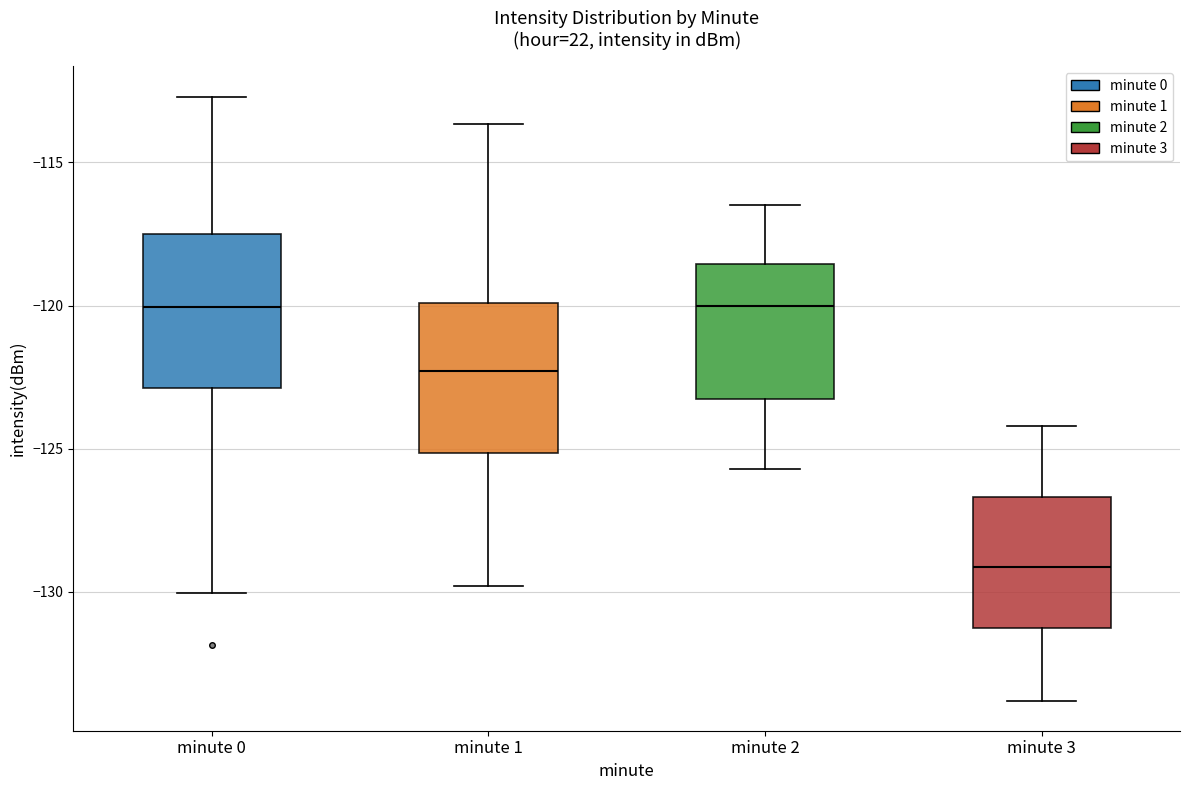

Reading left to right, read every box against the y-axis: the position of its median line, the range the box covers, and the ends of its whiskers. The values are not printed on the chart, so give them approximately, as read against the axis.

minute 0: median -120.0, box -123.0 to -117.5, whiskers -130.0 to -112.5
minute 1: median -122.5, box -125.0 to -120.0, whiskers -130.0 to -113.5
minute 2: median -120.0, box -123.0 to -118.5, whiskers -125.5 to -116.5
minute 3: median -129.0, box -131.0 to -126.5, whiskers -134.0 to -124.0